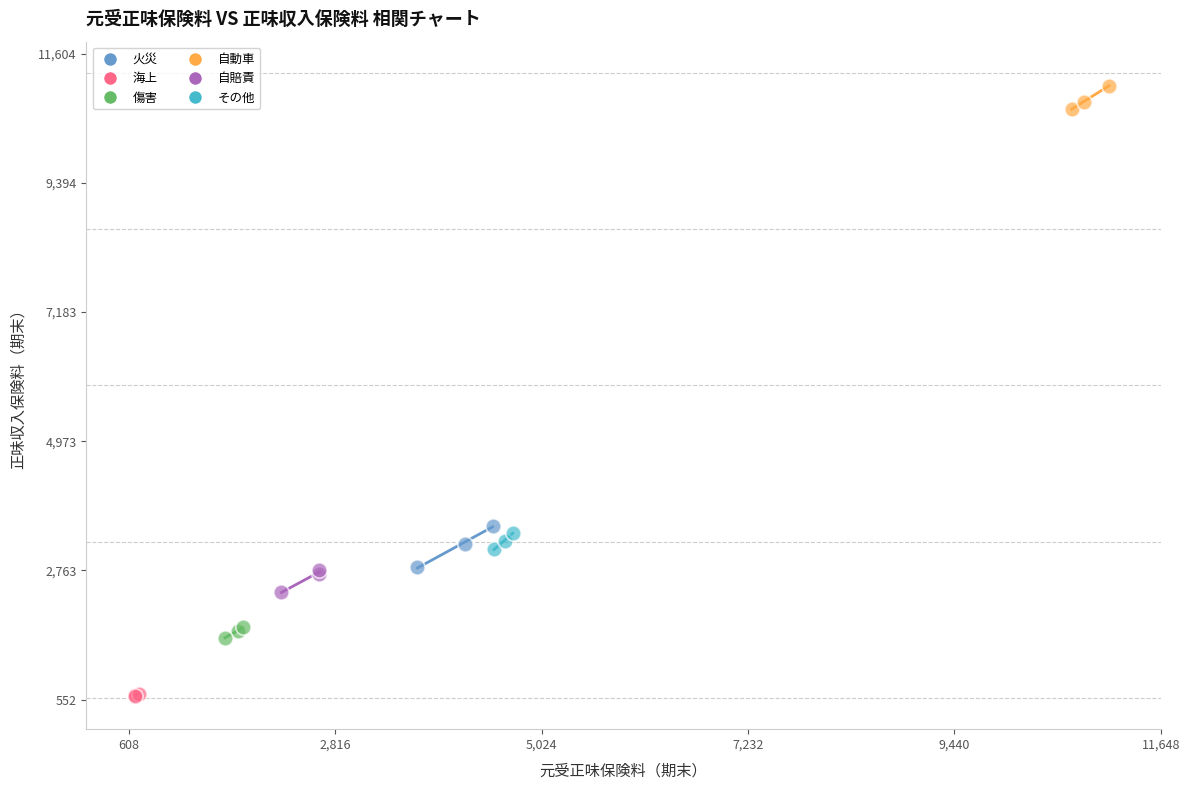

Which series contains the highest Y value?

自動車